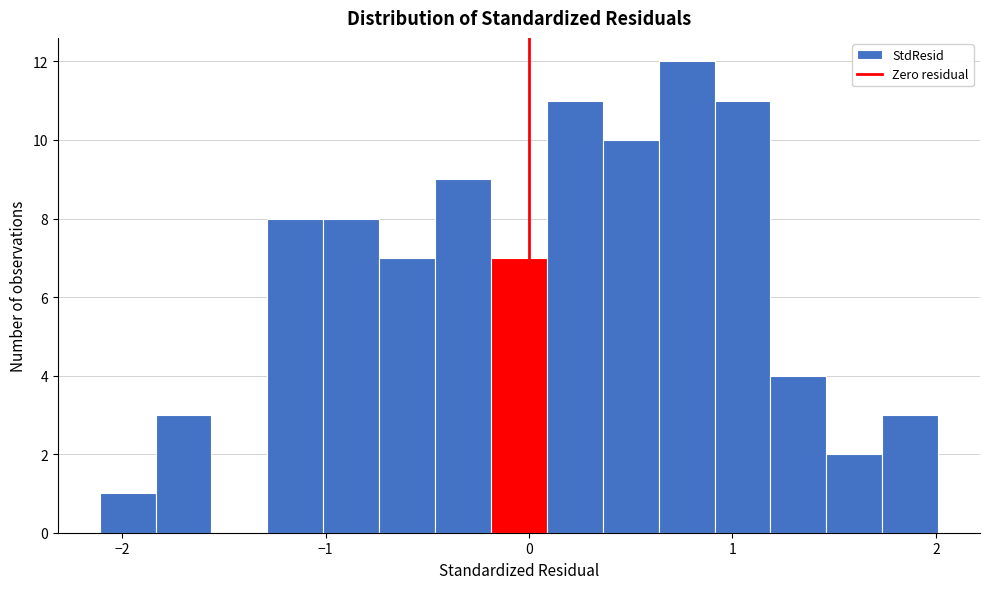

Around what value on the x-axis is the tallest bar? Give the approximate position of its centre, as read against the axis.

0.8